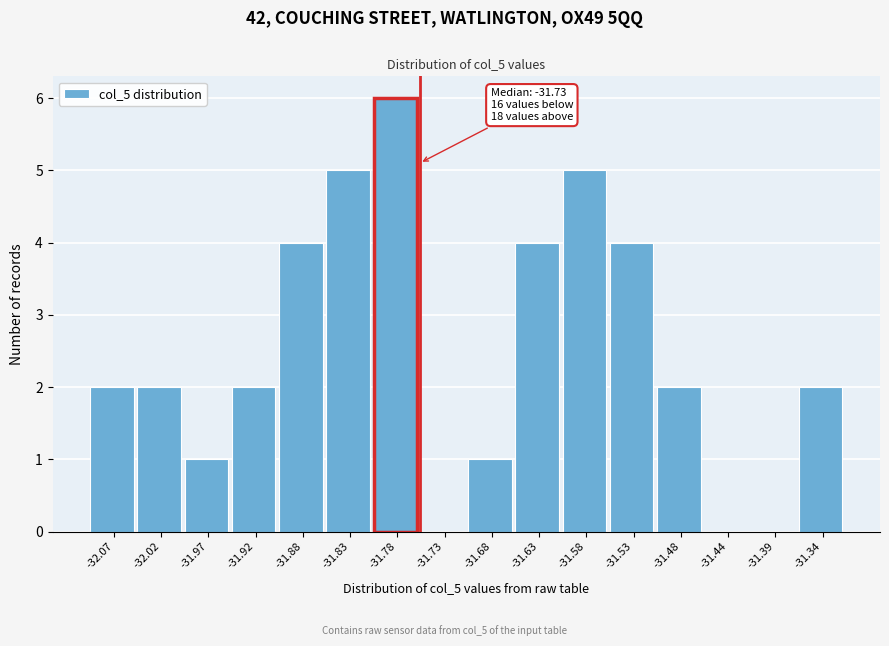

Reading left to right, transcribe all the data shown in this chart.

-32.07=2	-32.02=2	-31.97=1	-31.92=2	-31.88=4	-31.83=5	-31.78=6	-31.73=0	-31.68=1	-31.63=4	-31.58=5	-31.53=4	-31.48=2	-31.44=0	-31.39=0	-31.34=2